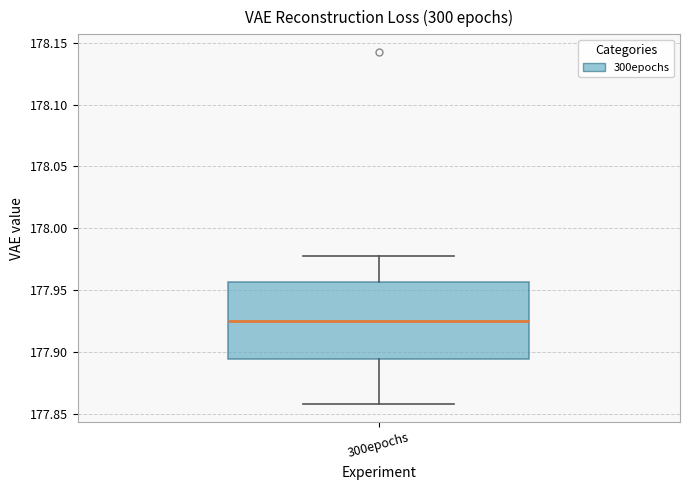

Read this box plot against the y-axis: the position of the median line, the range covered by the box, and the ends of both whiskers. The values are not printed on the chart, so give them approximately, as read against the axis.

median 177.925, box 177.895 to 177.955, whiskers 177.860 to 177.975